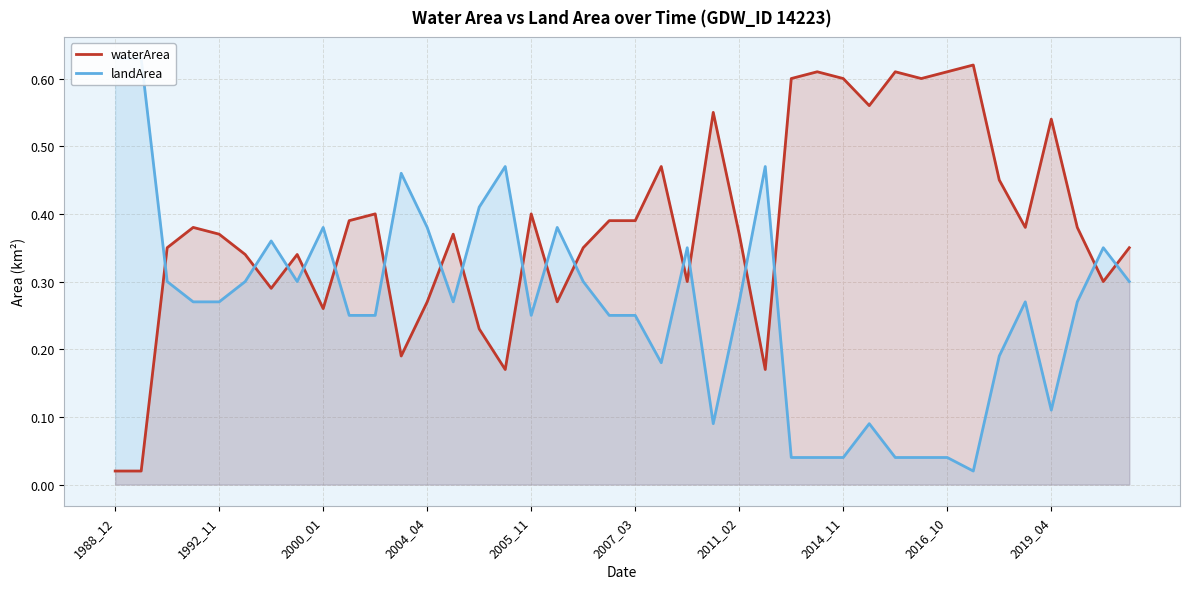

The waterArea series shows 0.3 at 22. True or false?

True